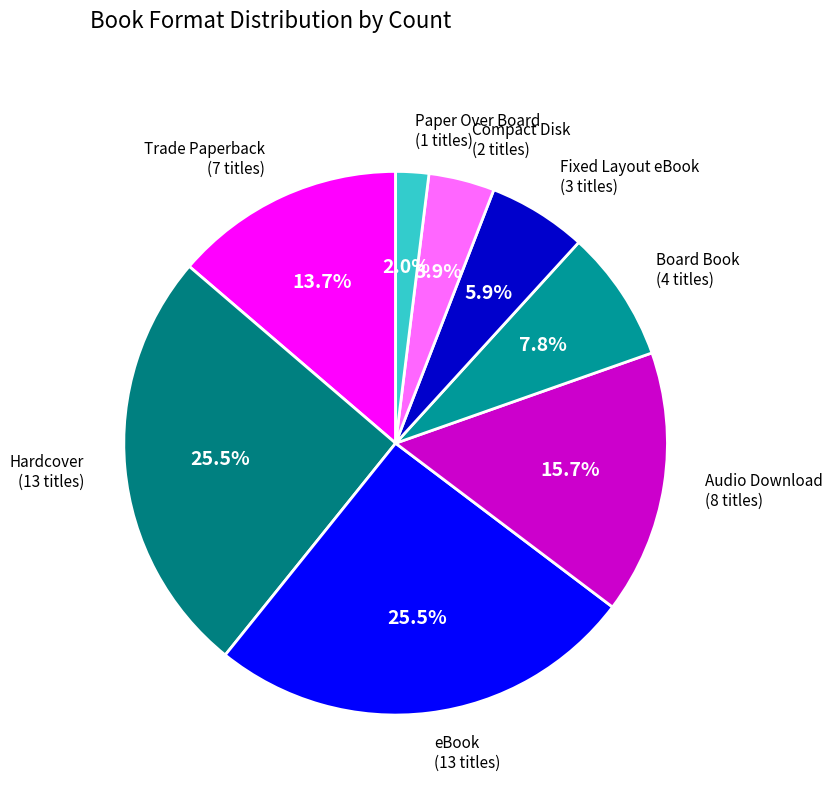

To the nearest percent, what is the difference between the Hardcover and Compact Disk slice percentages?

22%